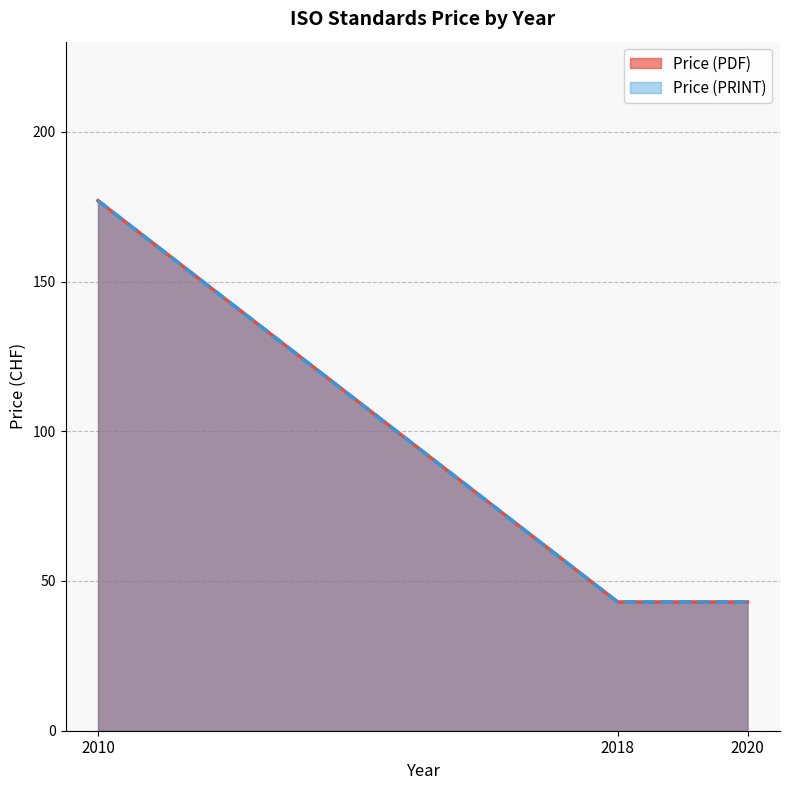

True or false: Price (PDF) and Price (PRINT) intersect in this chart.

False